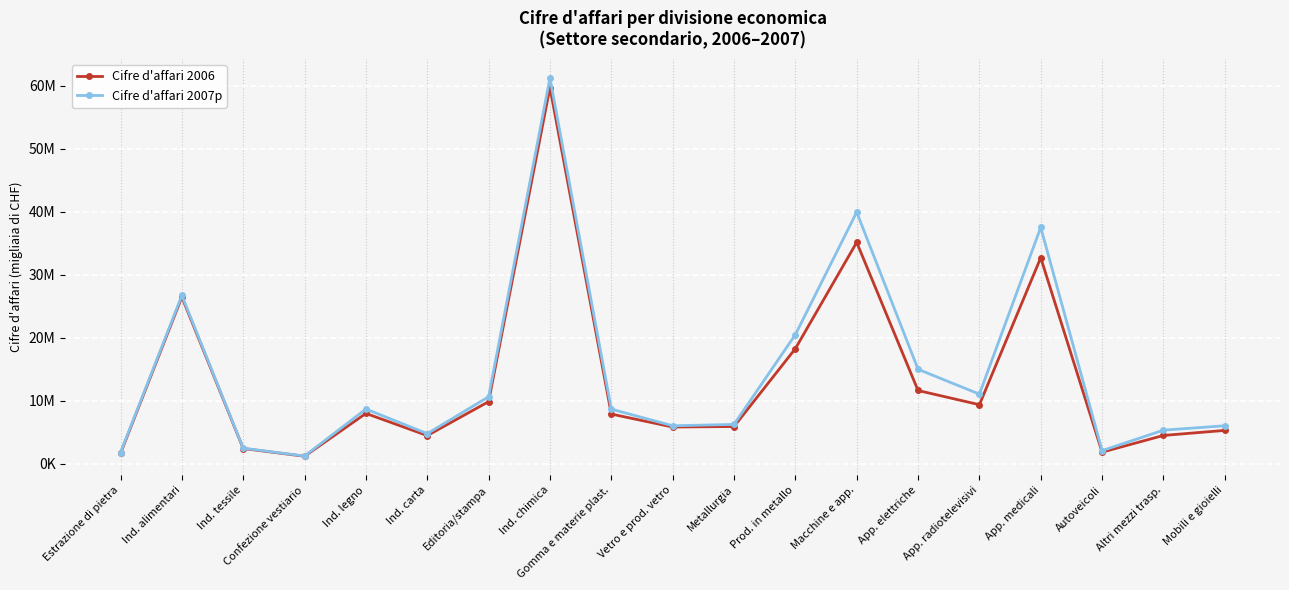

True or false: Cifre d'affari 2006 has more than 1 interior local peaks.

True